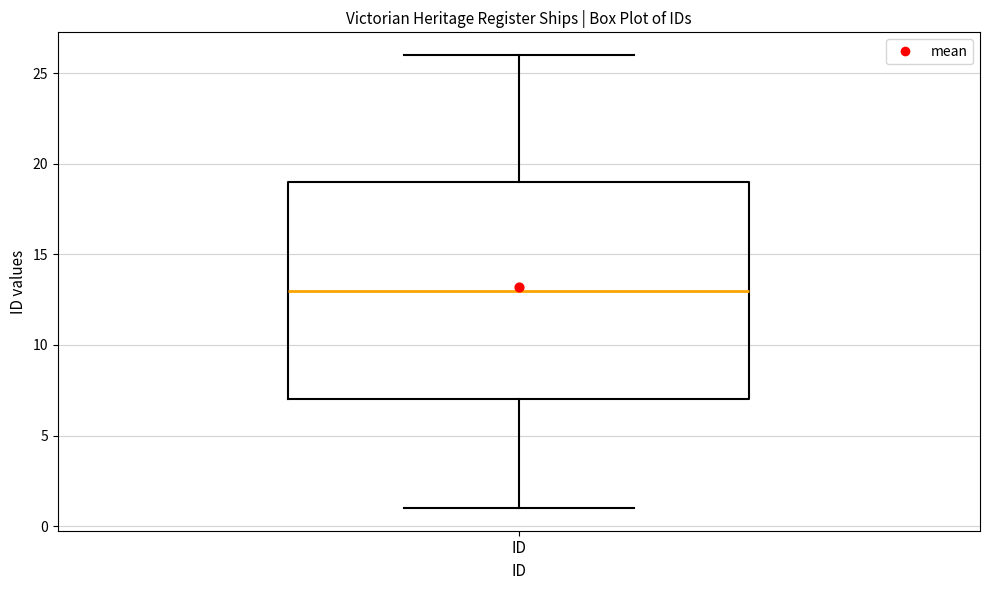

Where does the upper whisker of the box for ID end on the y-axis? The values are not printed on the chart, so give them approximately, as read against the axis.

26